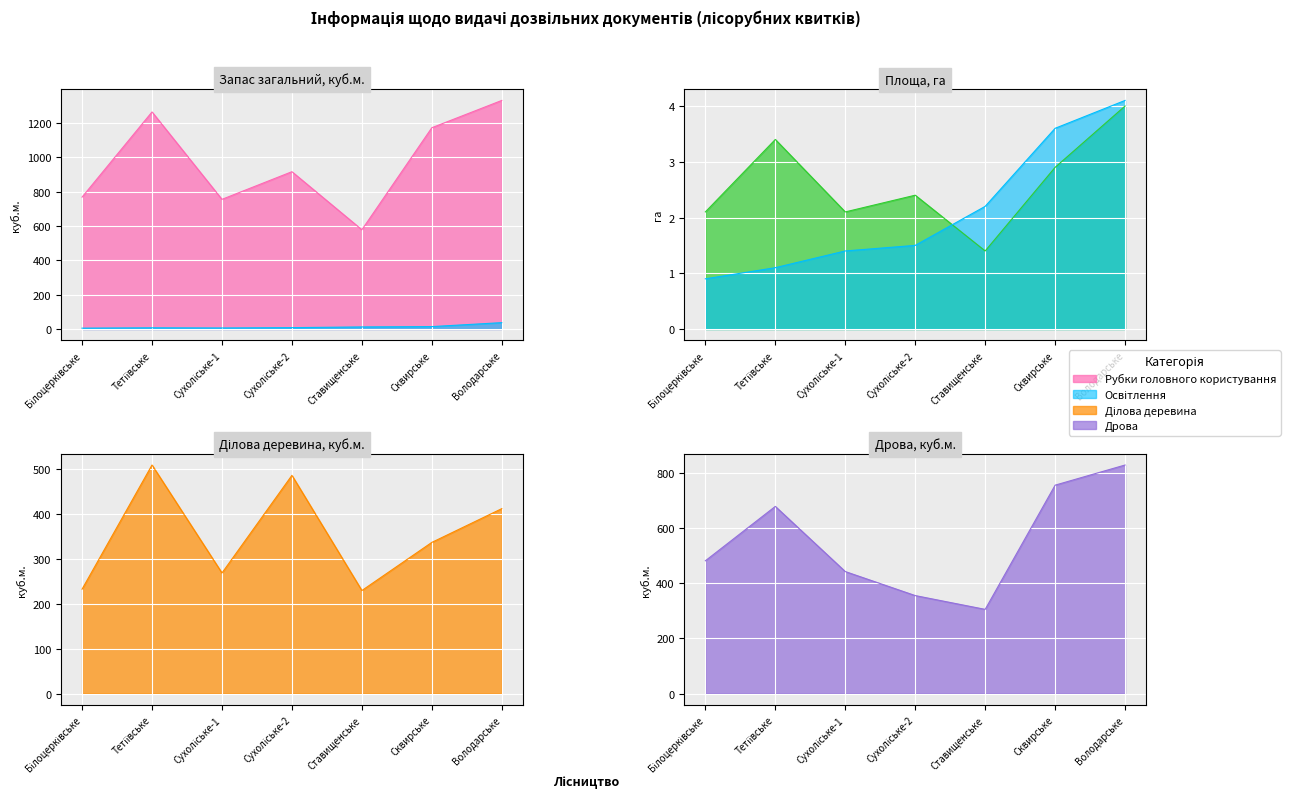

True or false: Рубки головного користування and Ділова деревина intersect in this chart.

False